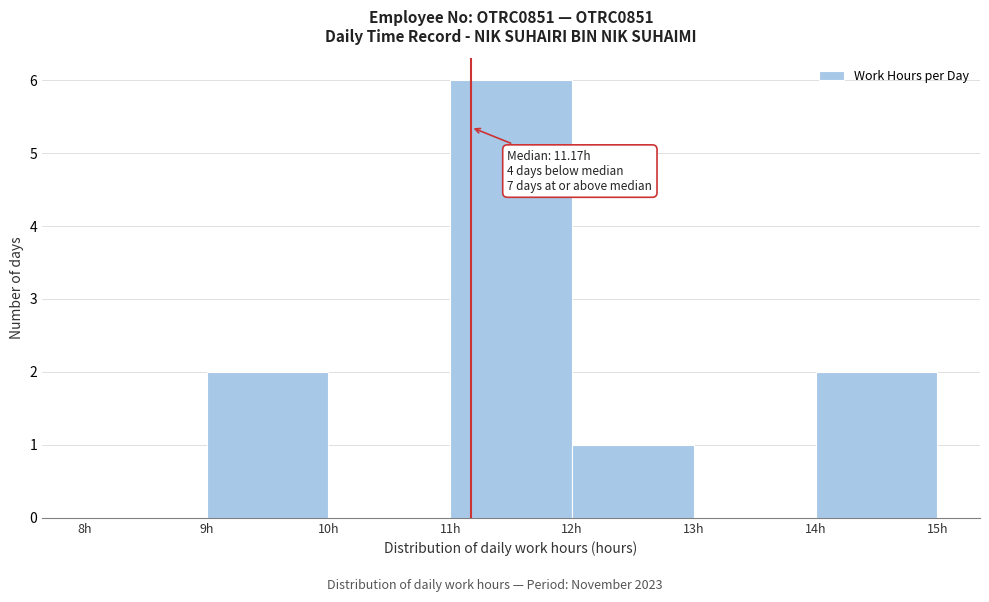

Over which range of the x-axis is the bar tallest?

11 to 12